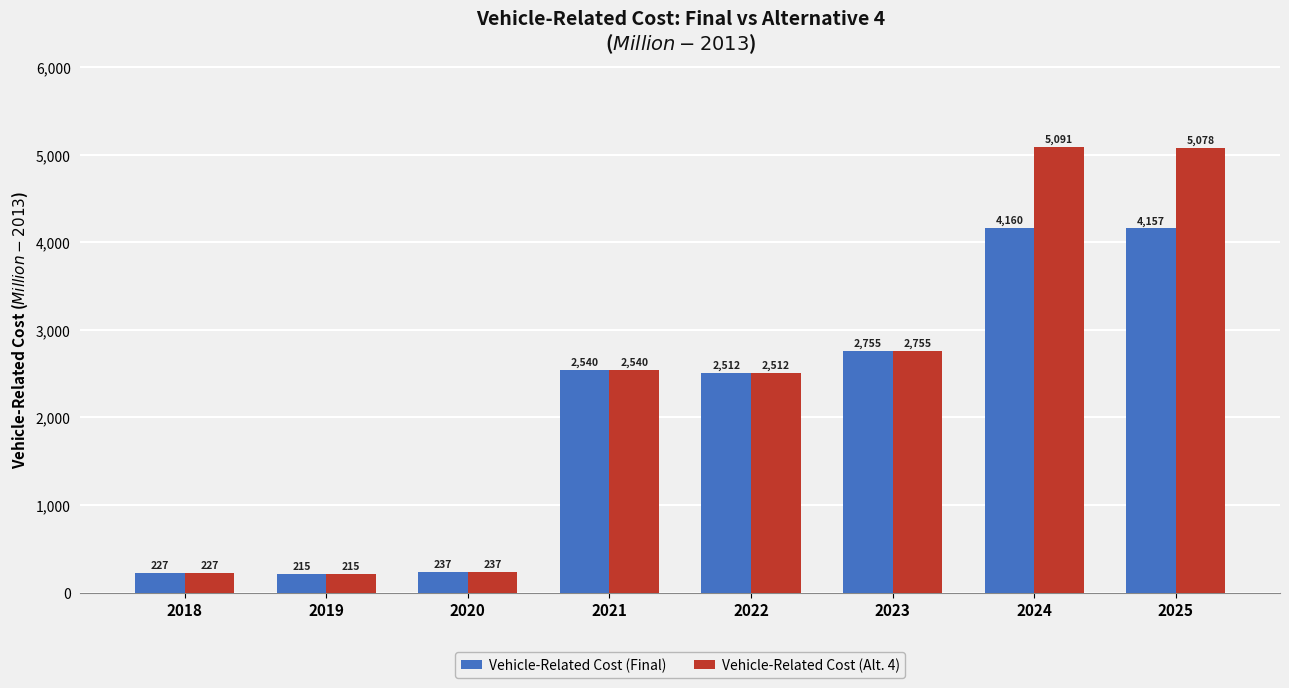

Which series has the largest range (max minus min)?

Vehicle-Related Cost (Alt. 4)